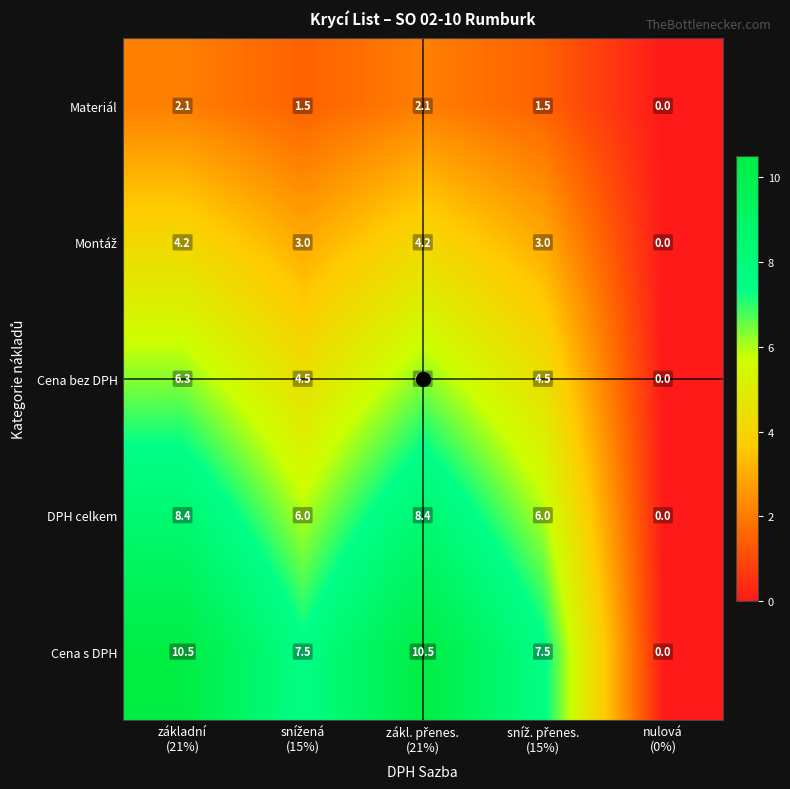

Which series has the largest range (max minus min)?

Cena s DPH